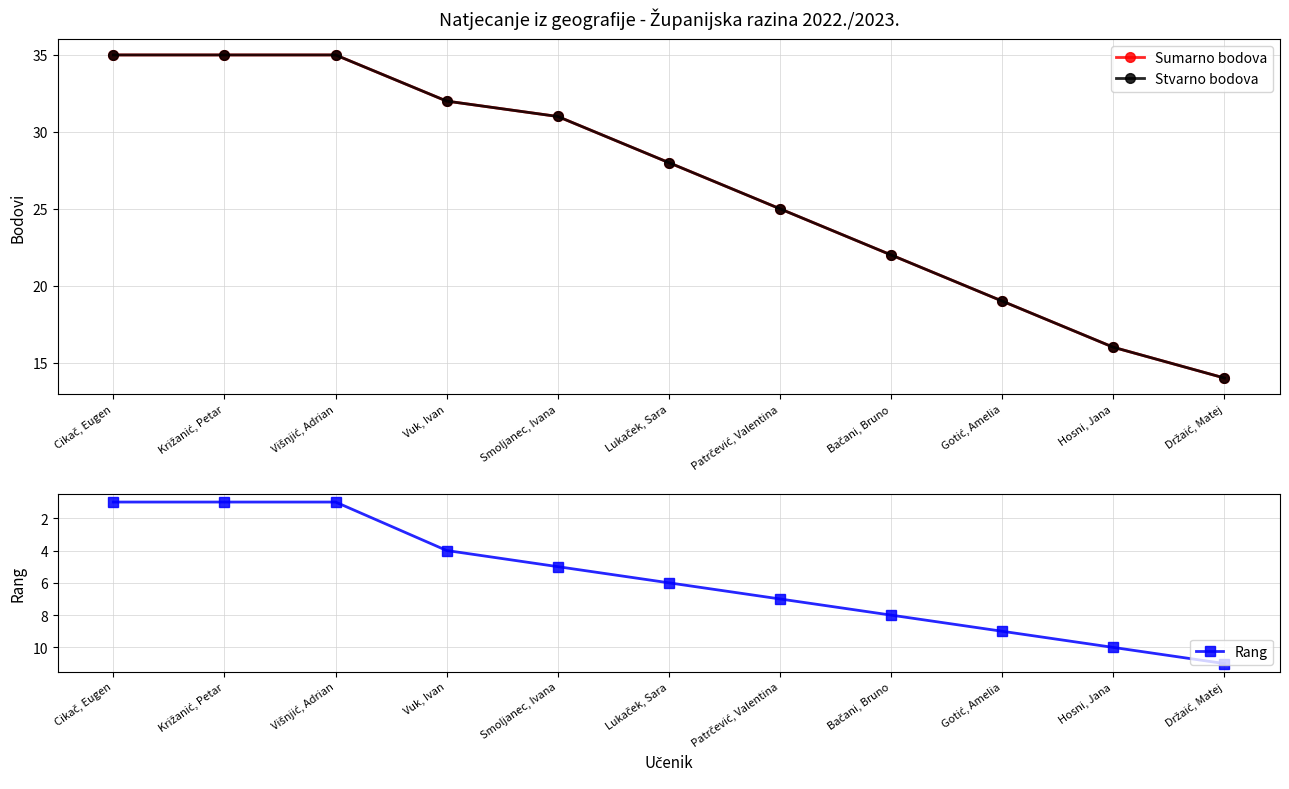

How many categories are shown in the chart?

11